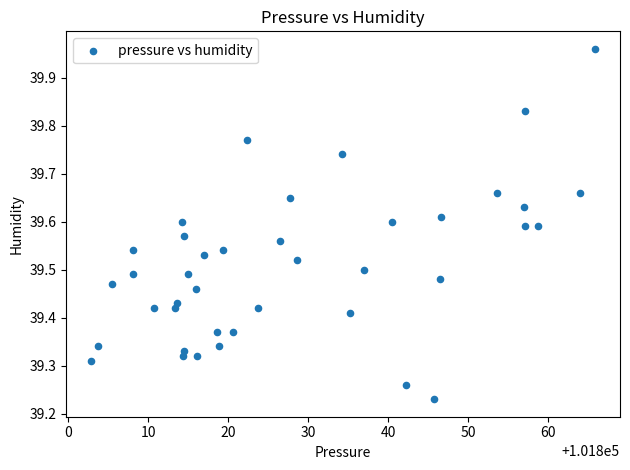

What is the range of Y values (max minus min)?

0.7